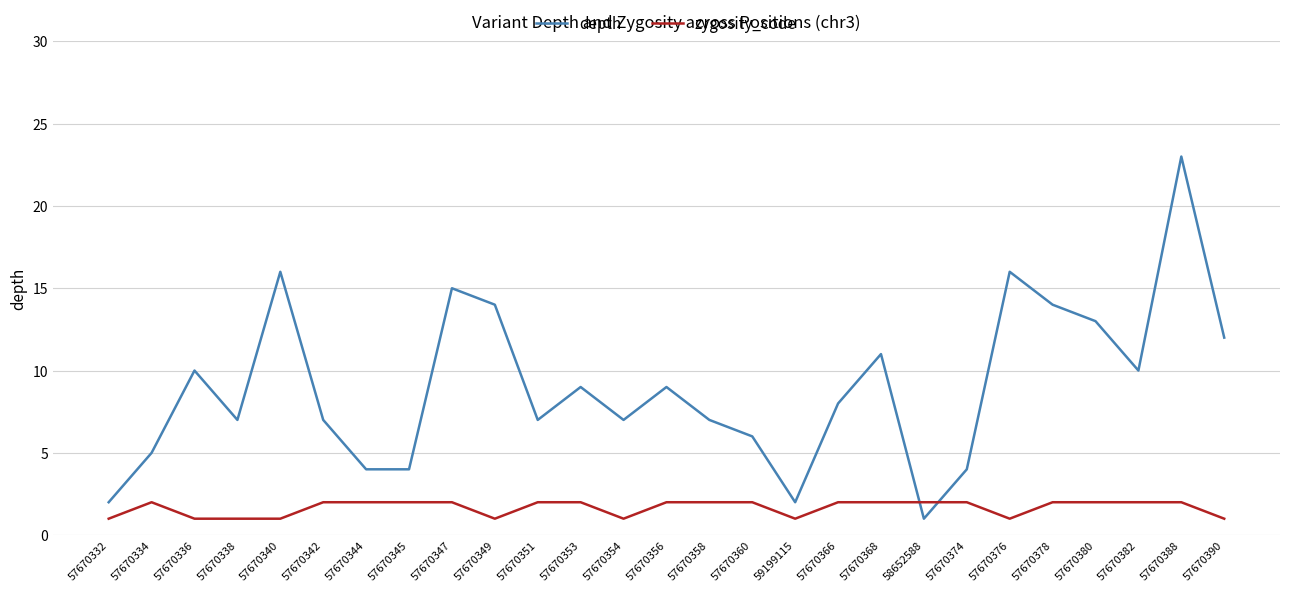

Which series has the widest spread of values?

depth